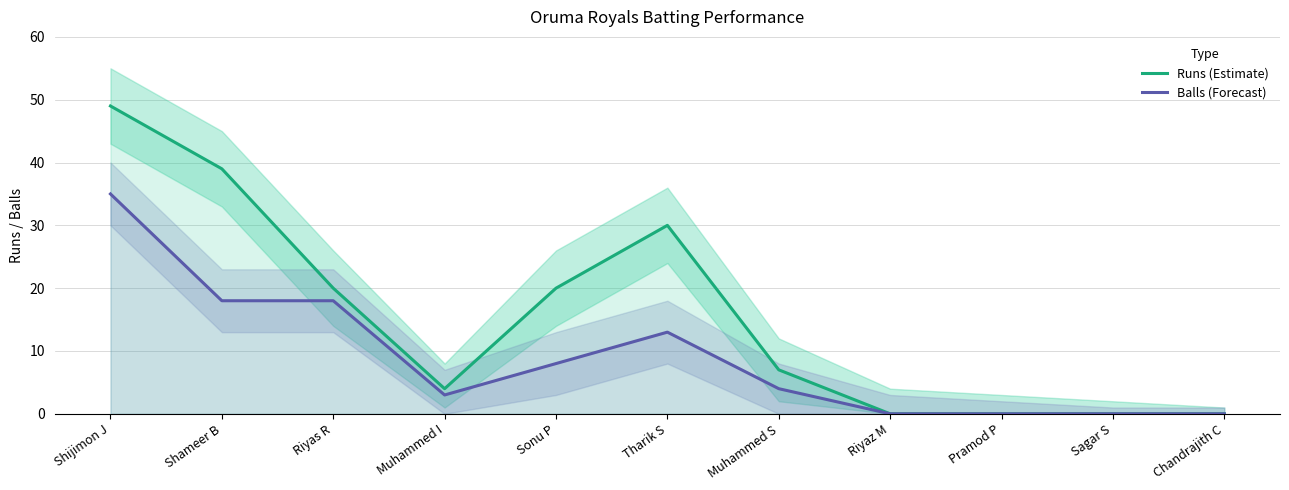

Which has a higher value, Shijimon J or Chandrajith C?

Shijimon J